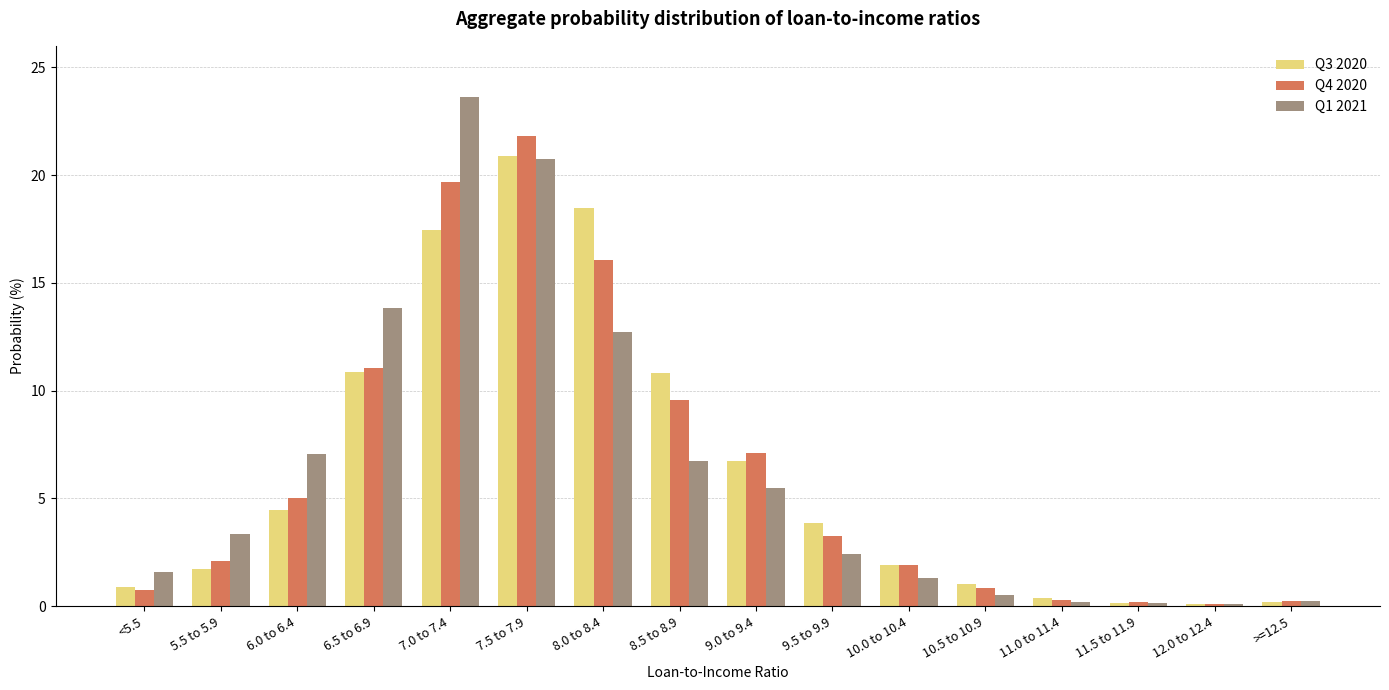

How many values in the Q1 2021 series exceed 3?

8